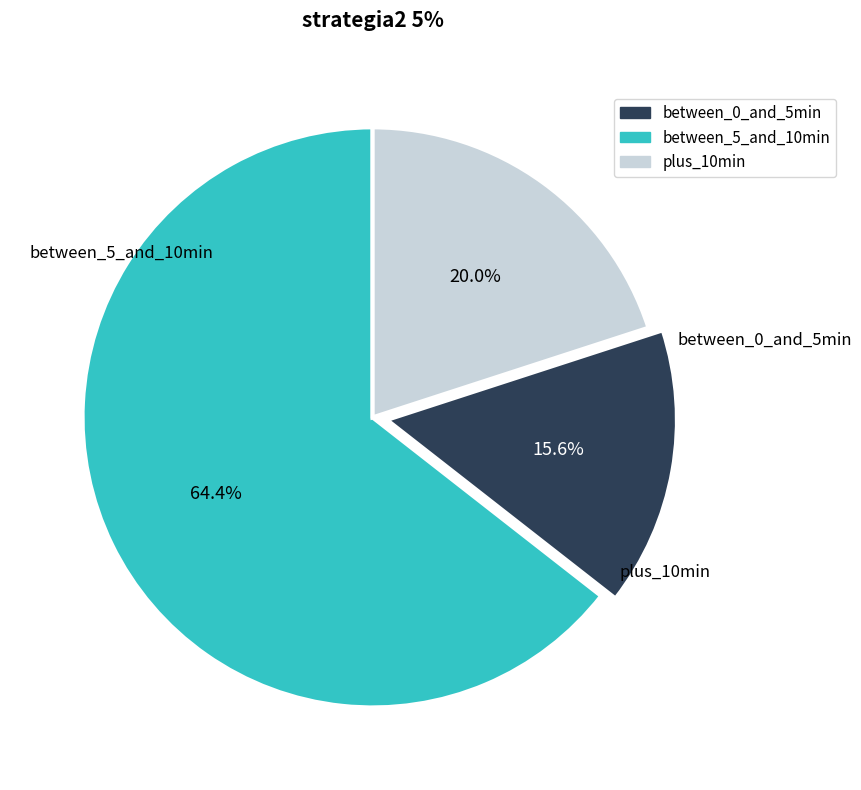

Is there a majority slice in this chart?

Yes